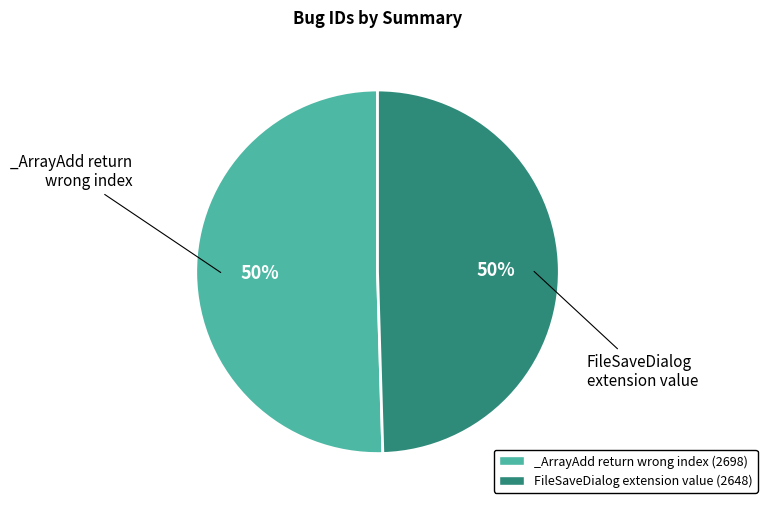

What percentage is the _ArrayAdd return wrong index (2698) slice, to the nearest percent?

50%